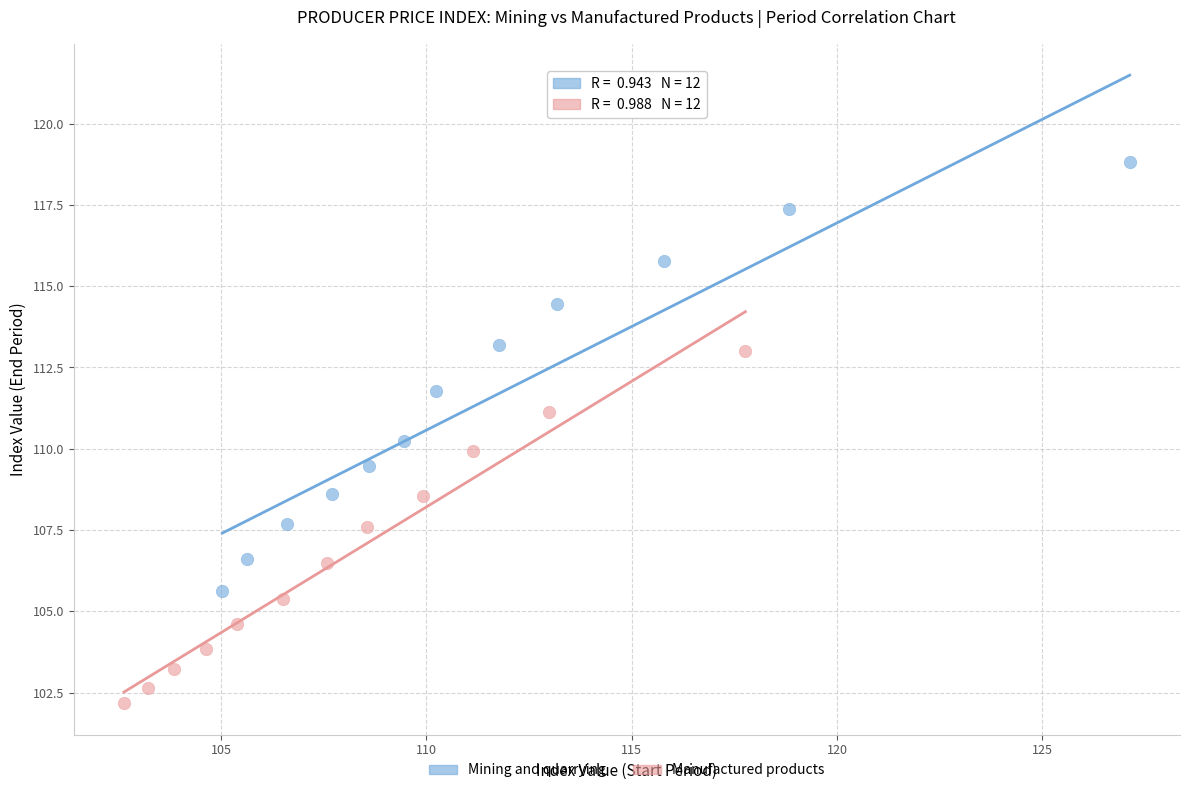

Which series has the widest spread of Y values?

Mining and quarrying